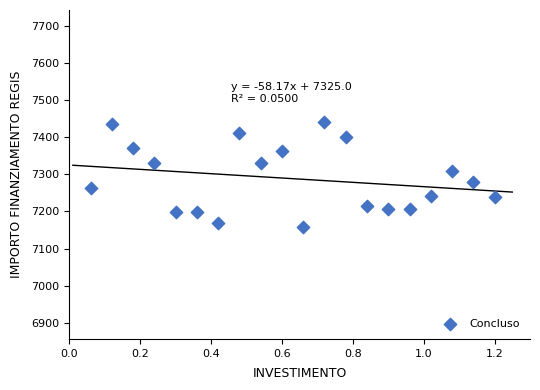

What is the range of Y values (max minus min)?

284.8